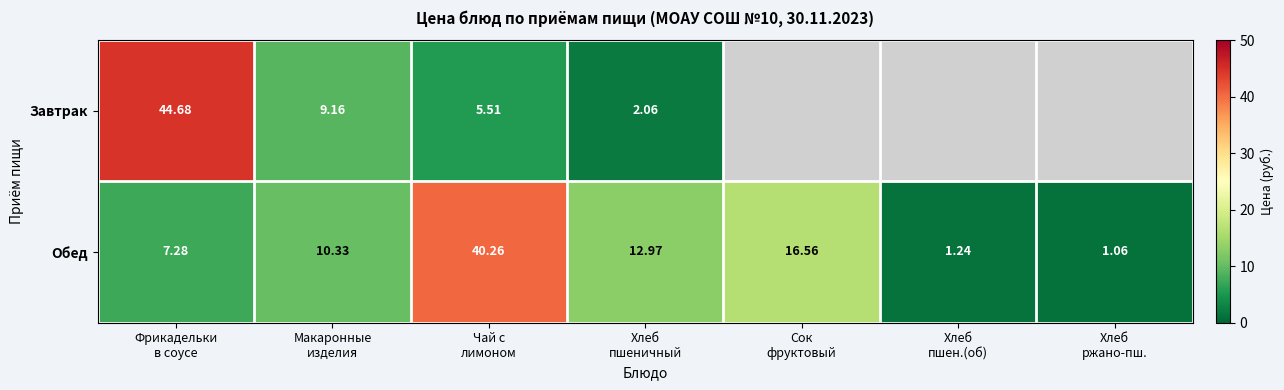

How many values in the Обед series are below 10?

3